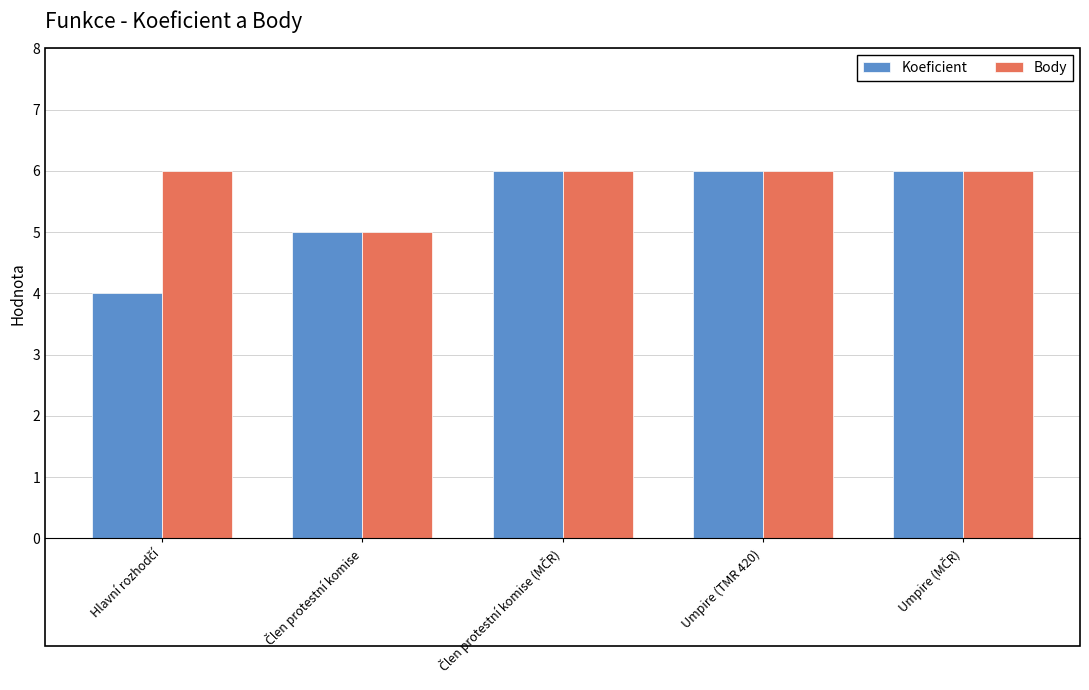

What is the greatest value displayed?

6